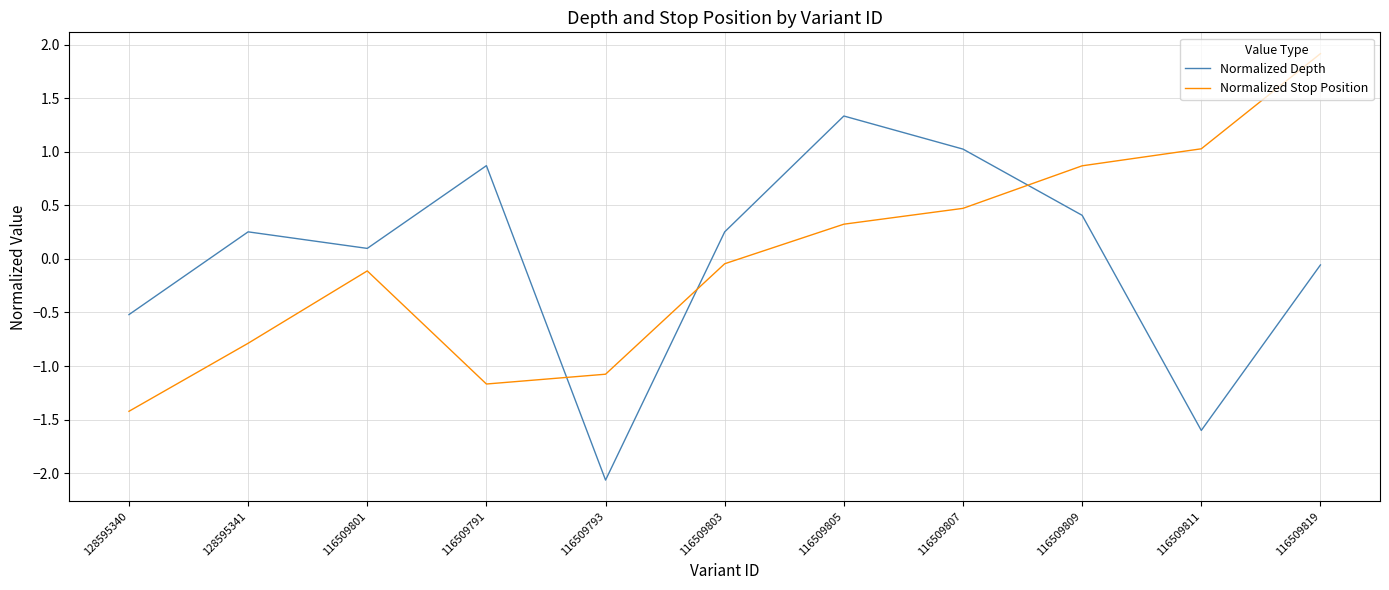

What is the spread (max minus min) of values at 128595341?

1.0